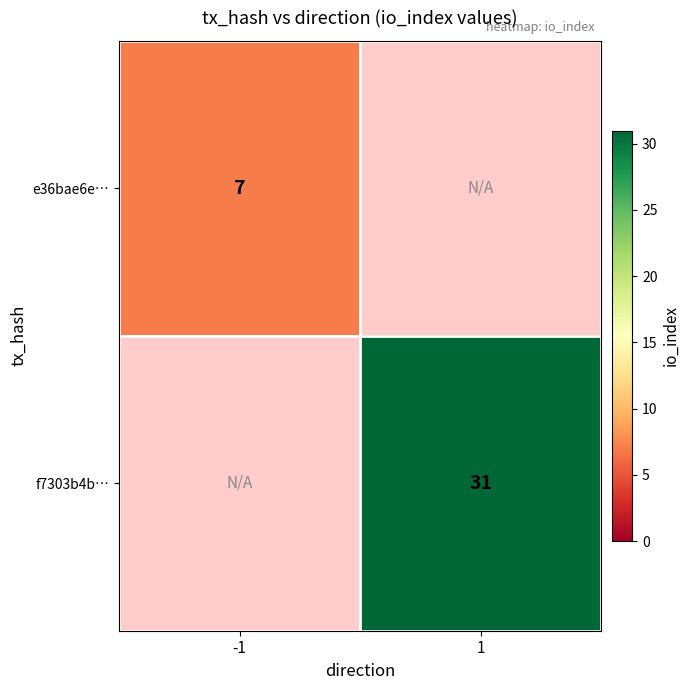

How many distinct data groups are displayed?

2